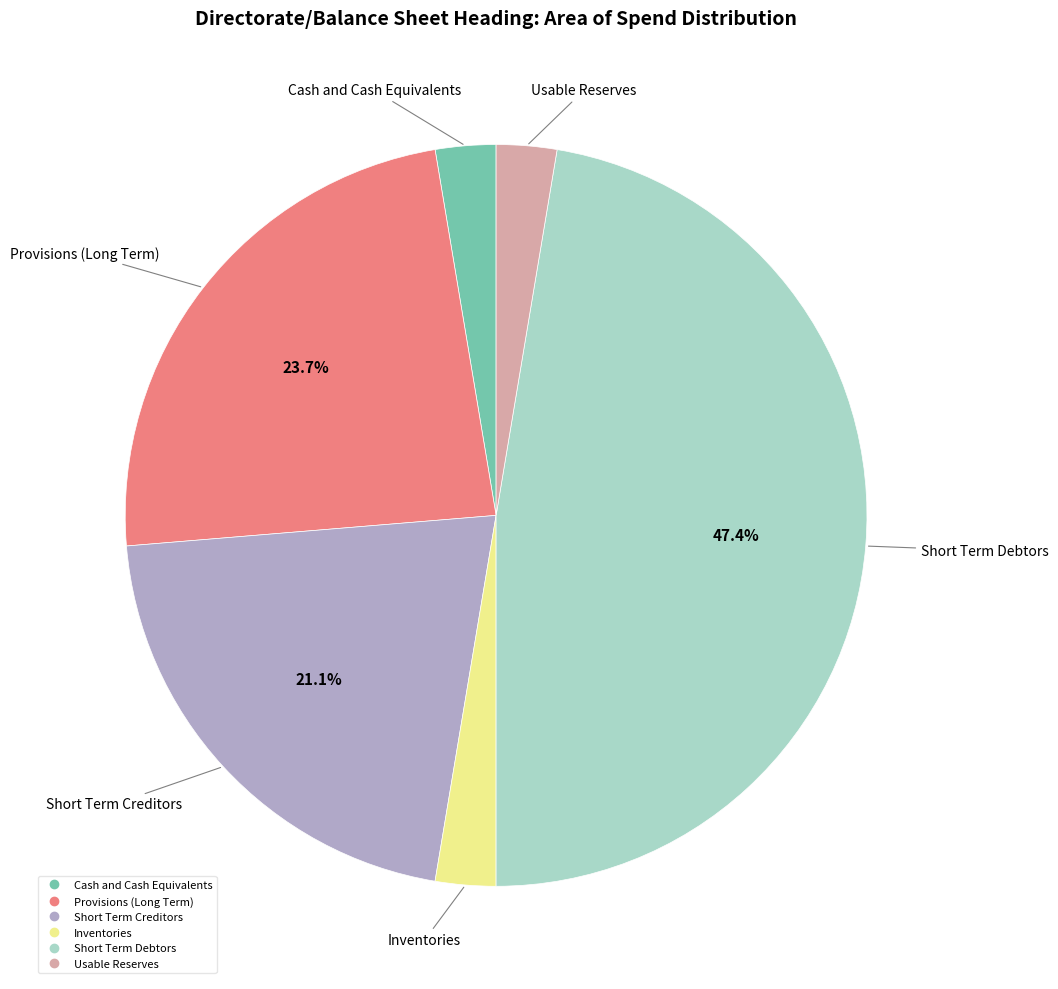

Is there any slice that represents more than half of the pie?

No